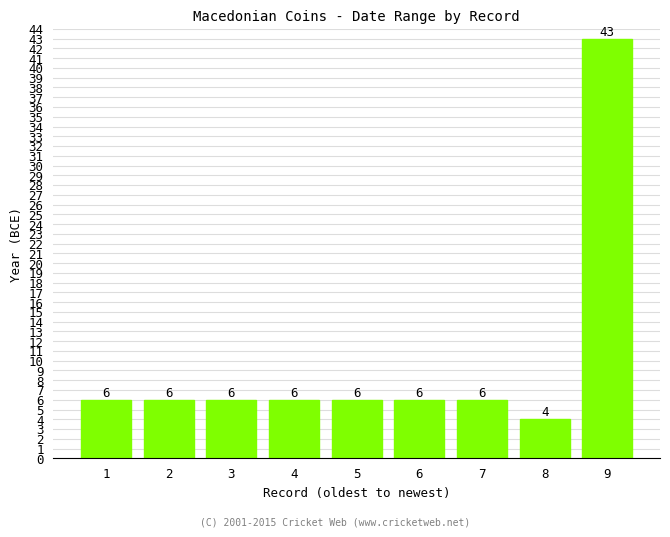

Approximately how many times larger is the value at 9 compared to 6?

7.2